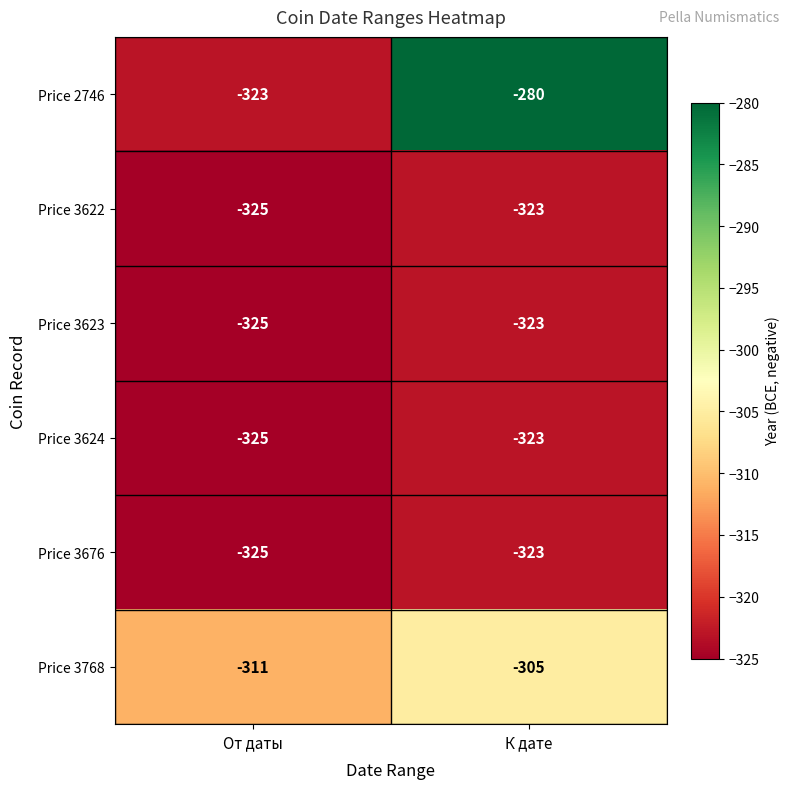

The value of Price 3768 at К дате is -184. True or false?

False